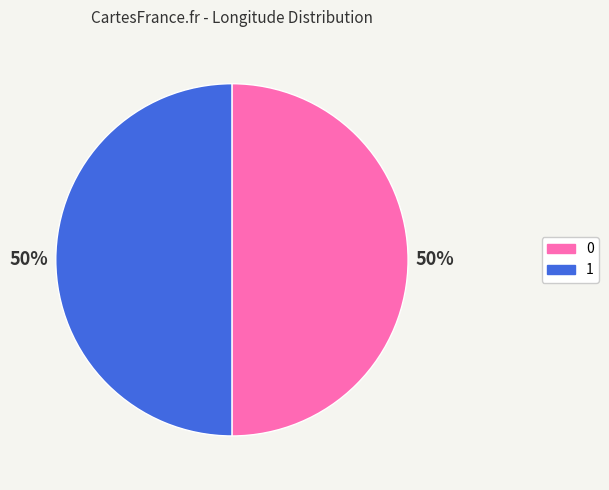

Count the number of slices in the pie.

2